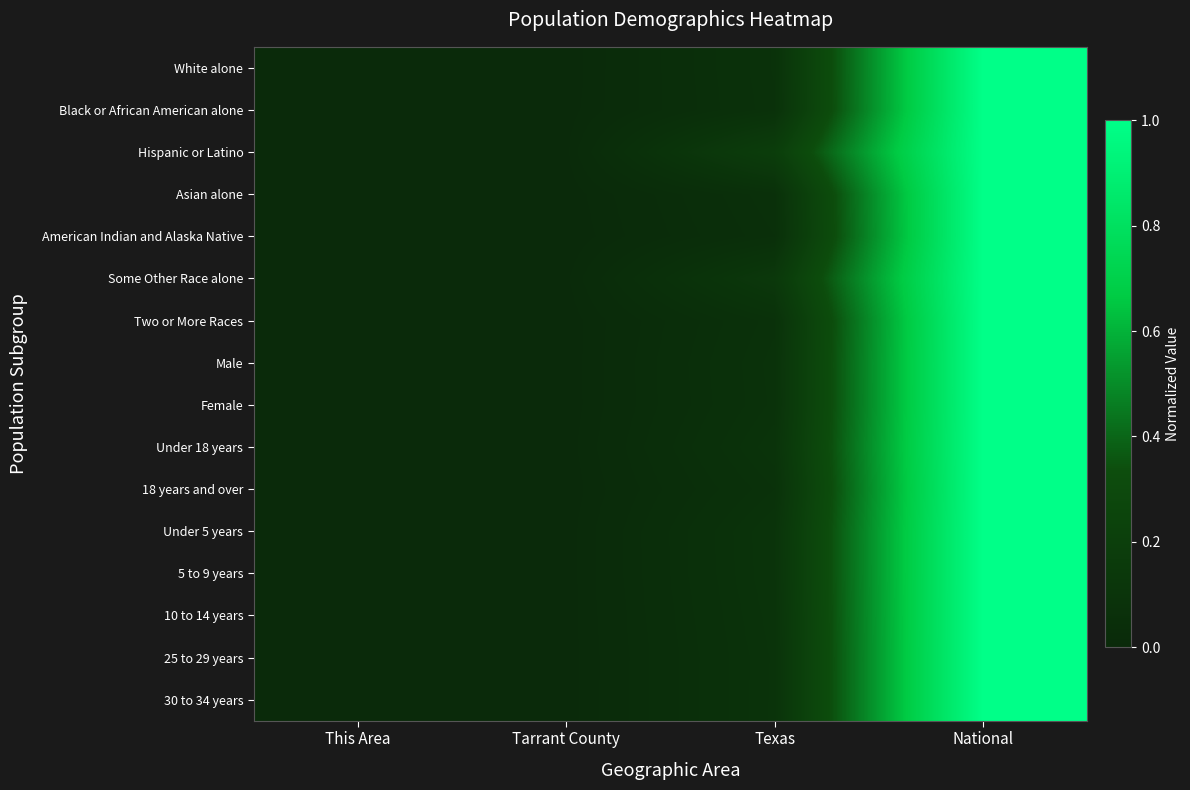

Reading right to left, what are all the values shown in this chart?

White alone: National=1.0	Texas=0.1	Tarrant County=0.0	This Area=0.0
Black or African American alone: National=1.0	Texas=0.1	Tarrant County=0.0	This Area=0.0
Hispanic or Latino: National=1.0	Texas=0.2	Tarrant County=0.0	This Area=0.0
Asian alone: National=1.0	Texas=0.1	Tarrant County=0.0	This Area=0.0
American Indian and Alaska Native: National=1.0	Texas=0.1	Tarrant County=0.0	This Area=0.0
Some Other Race alone: National=1.0	Texas=0.1	Tarrant County=0.0	This Area=0.0
Two or More Races: National=1.0	Texas=0.1	Tarrant County=0.0	This Area=0.0
Male: National=1.0	Texas=0.1	Tarrant County=0.0	This Area=0.0
Female: National=1.0	Texas=0.1	Tarrant County=0.0	This Area=0.0
Under 18 years: National=1.0	Texas=0.1	Tarrant County=0.0	This Area=0.0
18 years and over: National=1.0	Texas=0.1	Tarrant County=0.0	This Area=0.0
Under 5 years: National=1.0	Texas=0.1	Tarrant County=0.0	This Area=0.0
5 to 9 years: National=1.0	Texas=0.1	Tarrant County=0.0	This Area=0.0
10 to 14 years: National=1.0	Texas=0.1	Tarrant County=0.0	This Area=0.0
25 to 29 years: National=1.0	Texas=0.1	Tarrant County=0.0	This Area=0.0
30 to 34 years: National=1.0	Texas=0.1	Tarrant County=0.0	This Area=0.0